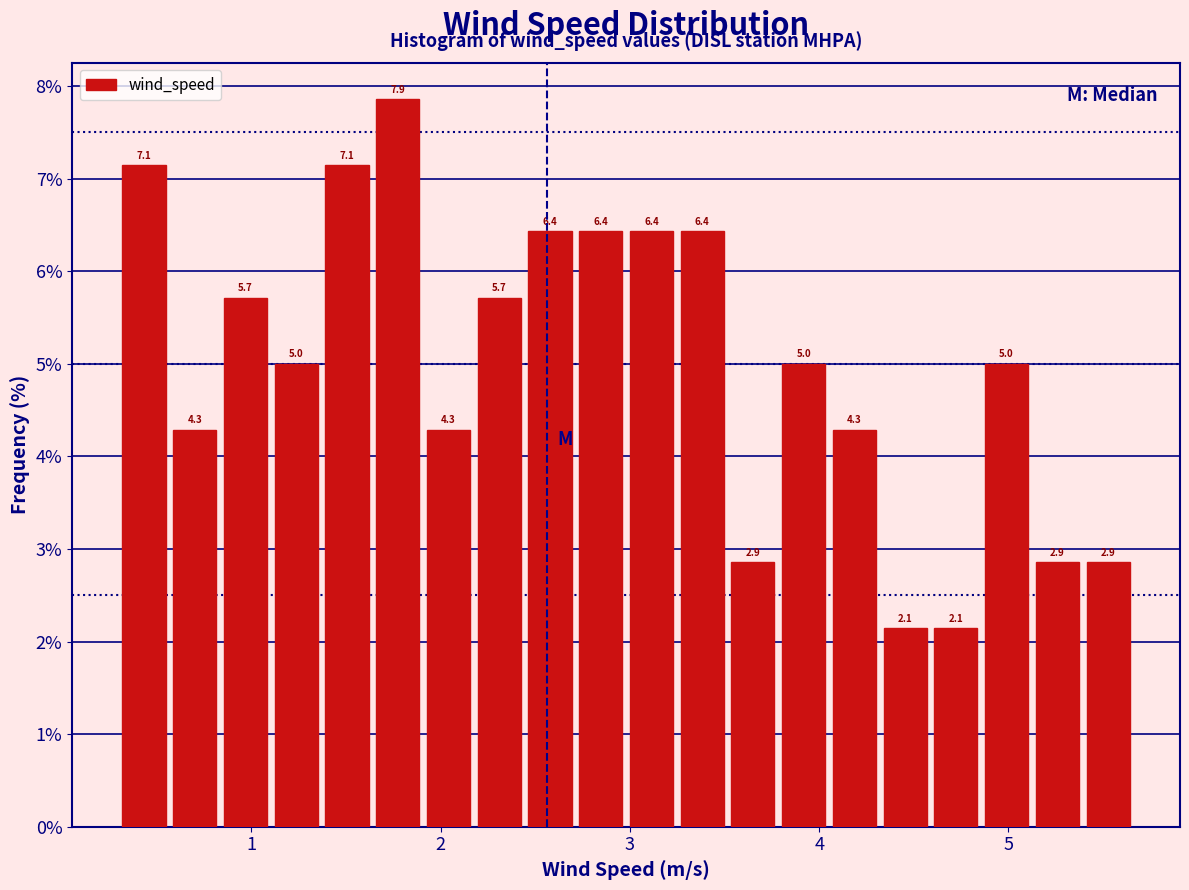

Around what value on the x-axis is the tallest bar? Give the approximate position of its centre, as read against the axis.

1.8